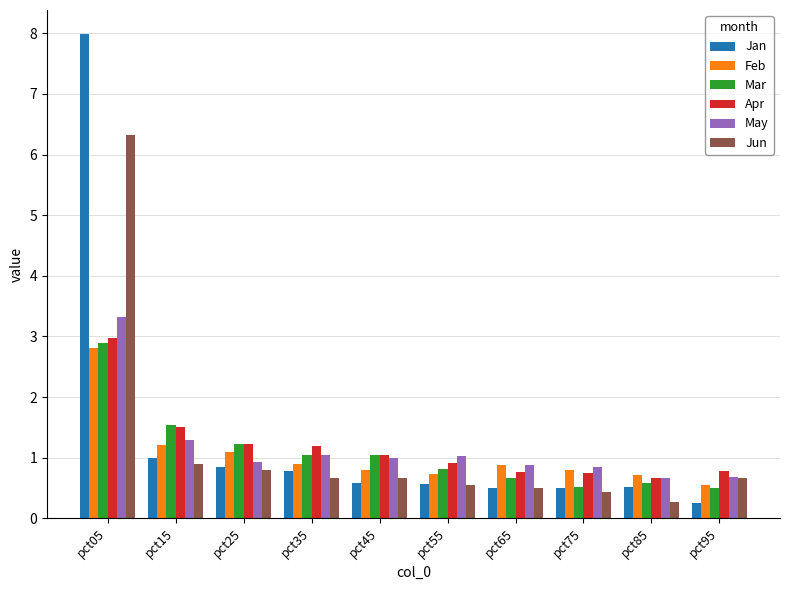

What is the value of the Jun bar at the 7th from the left?

0.5